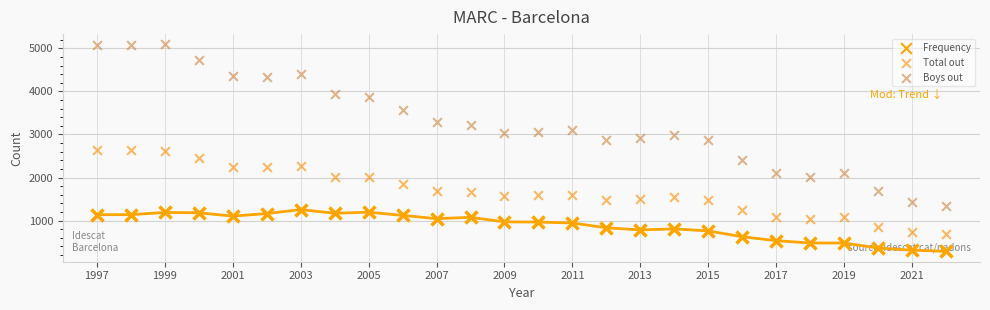

Which series has the largest total across all categories?

Boys out